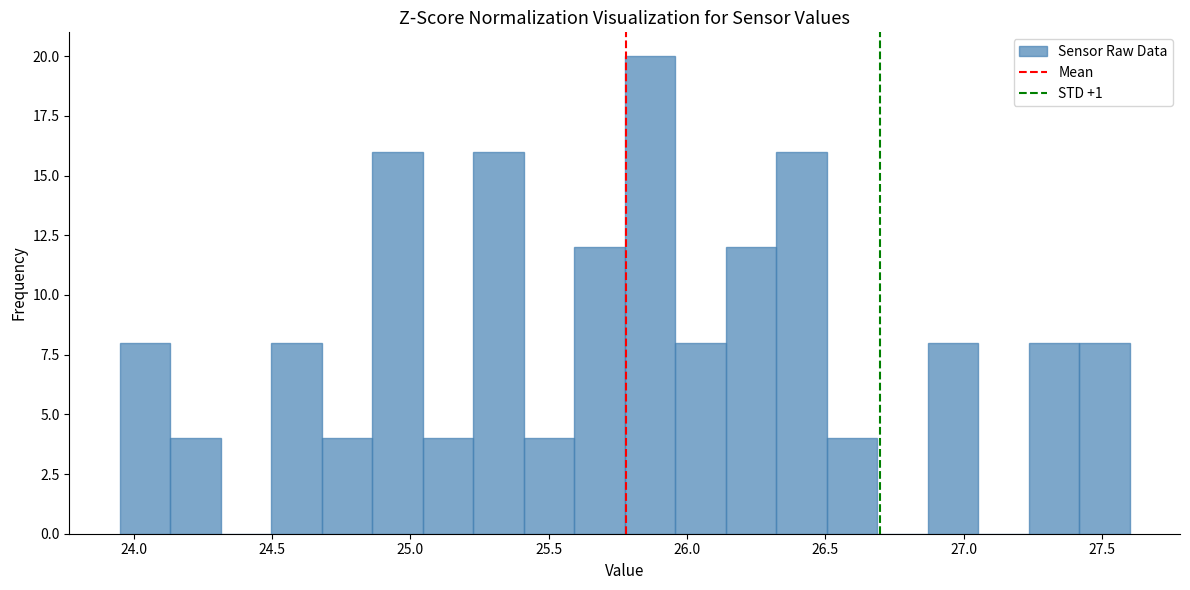

Around what value on the x-axis is the tallest bar? Give the approximate position of its centre, as read against the axis.

25.85